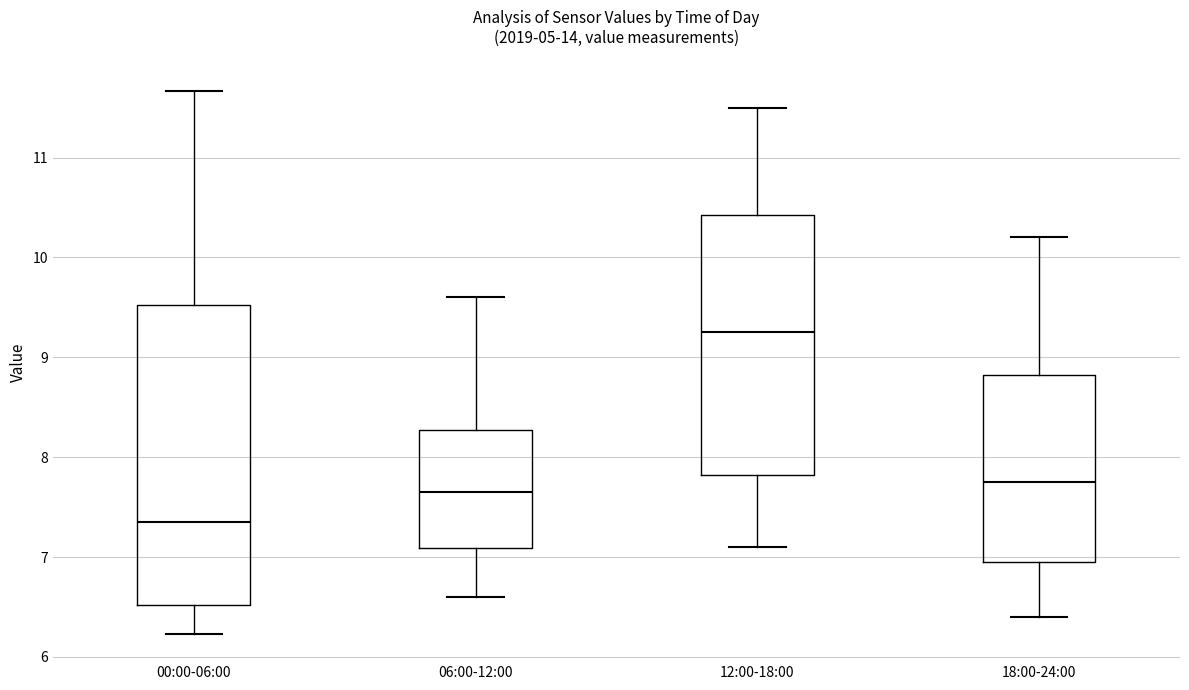

Reading left to right, read every box against the y-axis: the position of its median line, the range the box covers, and the ends of its whiskers. The values are not printed on the chart, so give them approximately, as read against the axis.

00:00-06:00: median 7.4, box 6.5 to 9.5, whiskers 6.2 to 11.7
06:00-12:00: median 7.7, box 7.1 to 8.3, whiskers 6.6 to 9.6
12:00-18:00: median 9.3, box 7.8 to 10.4, whiskers 7.1 to 11.5
18:00-24:00: median 7.8, box 7.0 to 8.8, whiskers 6.4 to 10.2